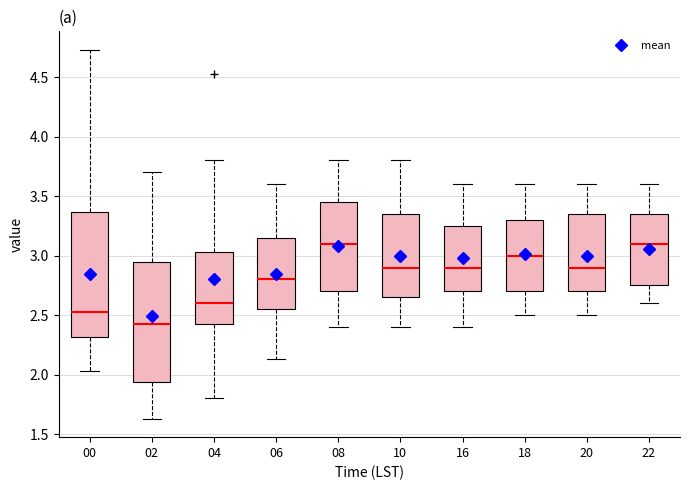

Reading left to right, transcribe this box plot: for each box, give where its median line is, the range the box spans, and where its two whiskers end, as read against the y-axis. The values are not printed on the chart, so give them approximately, as read against the axis.

00: median 2.55, box 2.30 to 3.35, whiskers 2.05 to 4.75
02: median 2.45, box 1.95 to 2.95, whiskers 1.65 to 3.70
04: median 2.60, box 2.45 to 3.05, whiskers 1.80 to 3.80
06: median 2.80, box 2.55 to 3.15, whiskers 2.15 to 3.60
08: median 3.10, box 2.70 to 3.45, whiskers 2.40 to 3.80
10: median 2.90, box 2.65 to 3.35, whiskers 2.40 to 3.80
16: median 2.90, box 2.70 to 3.25, whiskers 2.40 to 3.60
18: median 3.00, box 2.70 to 3.30, whiskers 2.50 to 3.60
20: median 2.90, box 2.70 to 3.35, whiskers 2.50 to 3.60
22: median 3.10, box 2.75 to 3.35, whiskers 2.60 to 3.60